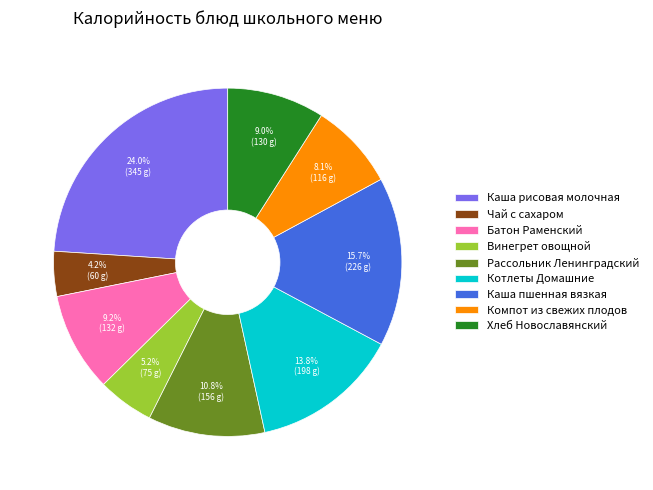

To the nearest percent, what portion does Рассольник Ленинградский represent?

11%